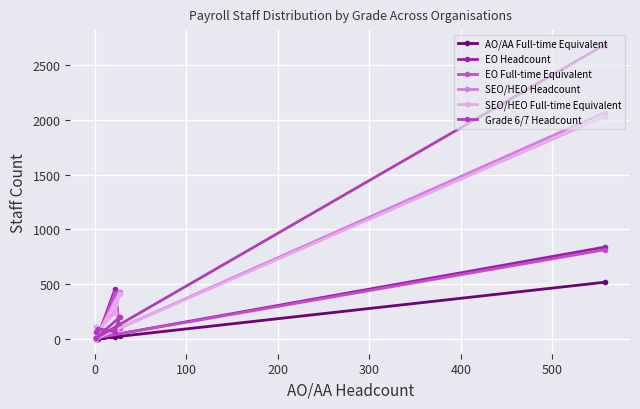

What are all the series names shown in the legend?

AO/AA Full-time Equivalent, EO Headcount, EO Full-time Equivalent, SEO/HEO Headcount, SEO/HEO Full-time Equivalent, Grade 6/7 Headcount